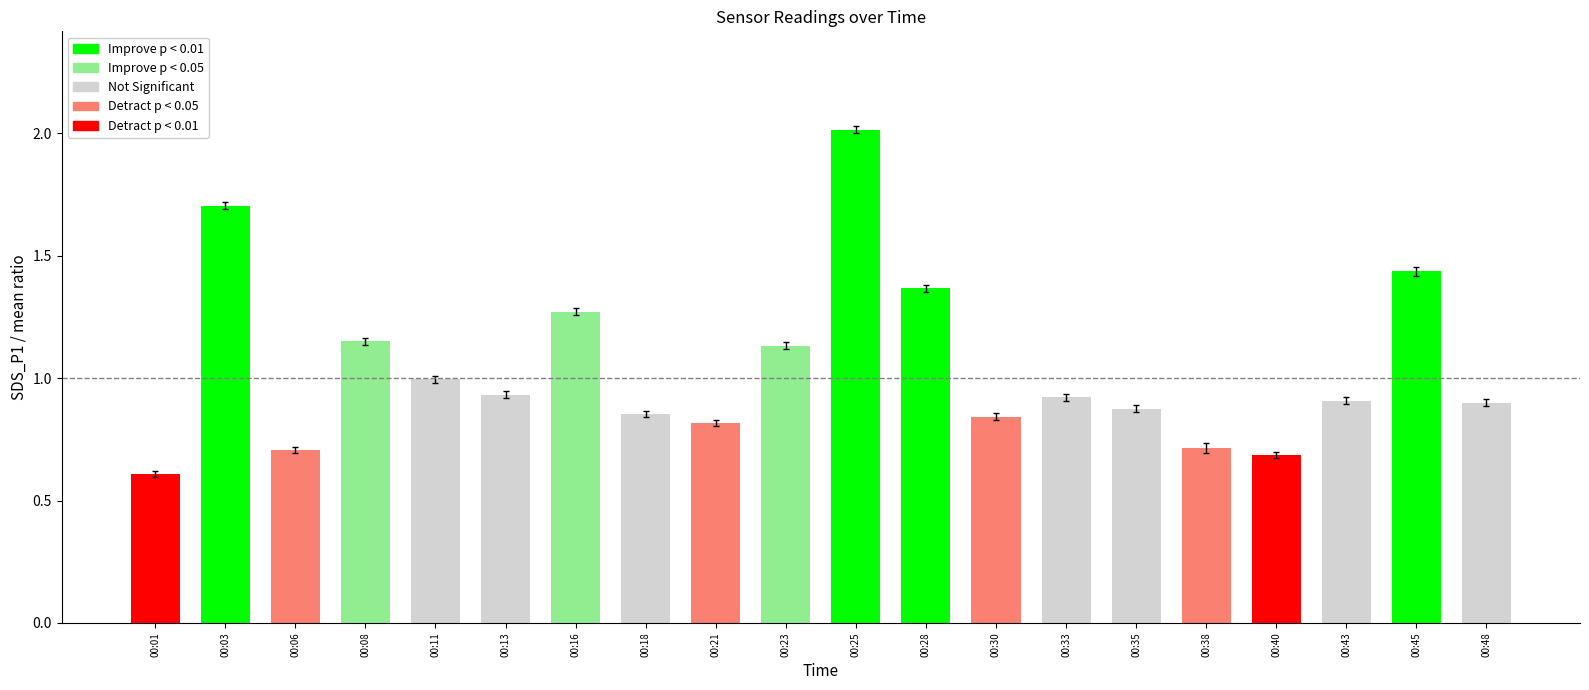

The chart shows a value of 0.9 at 00:18. True or false?

True